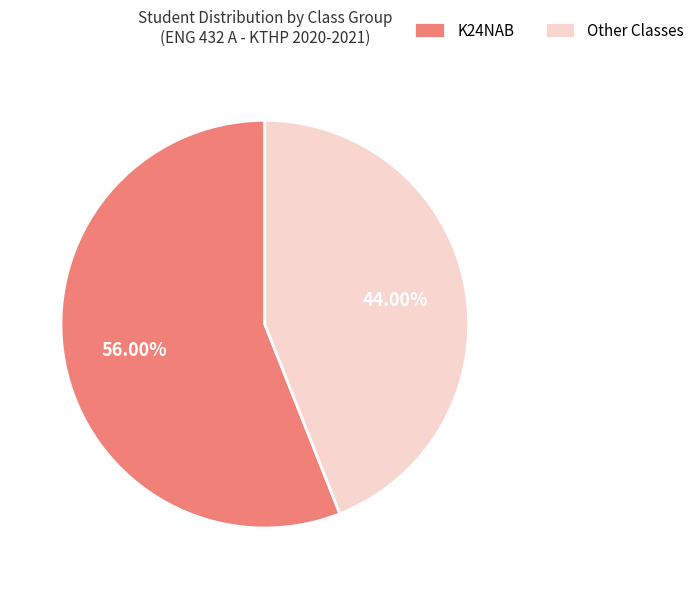

Which has a higher value, Other Classes or K24NAB?

K24NAB